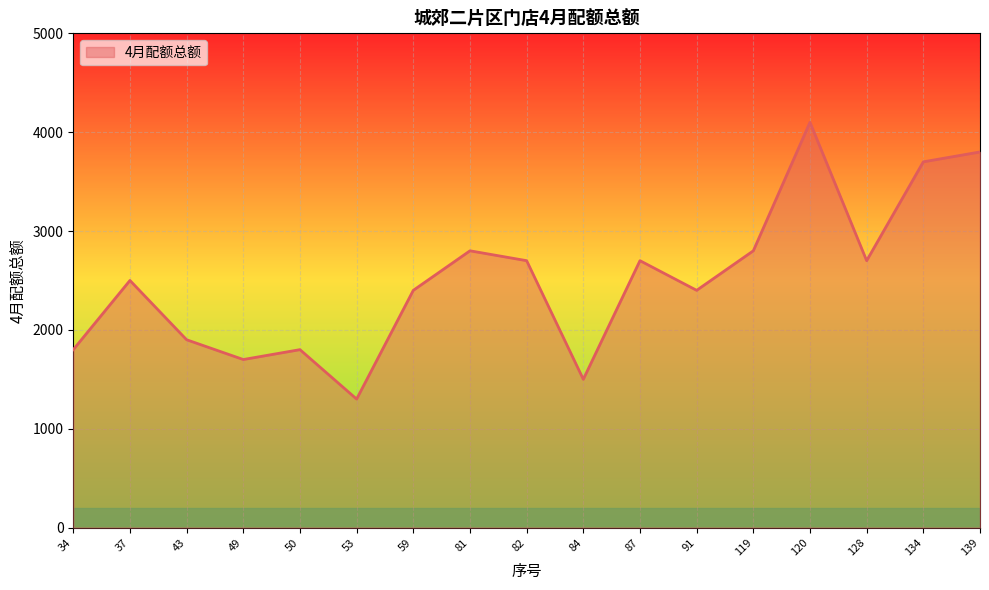

The chart shows a value of 2197 at 53. True or false?

False